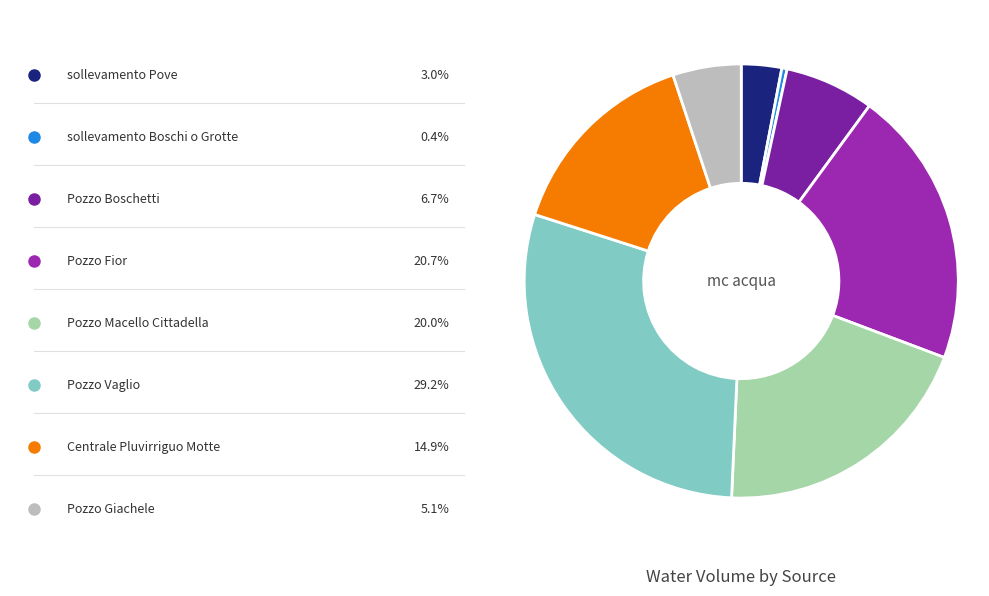

How many slices are in this pie chart?

8